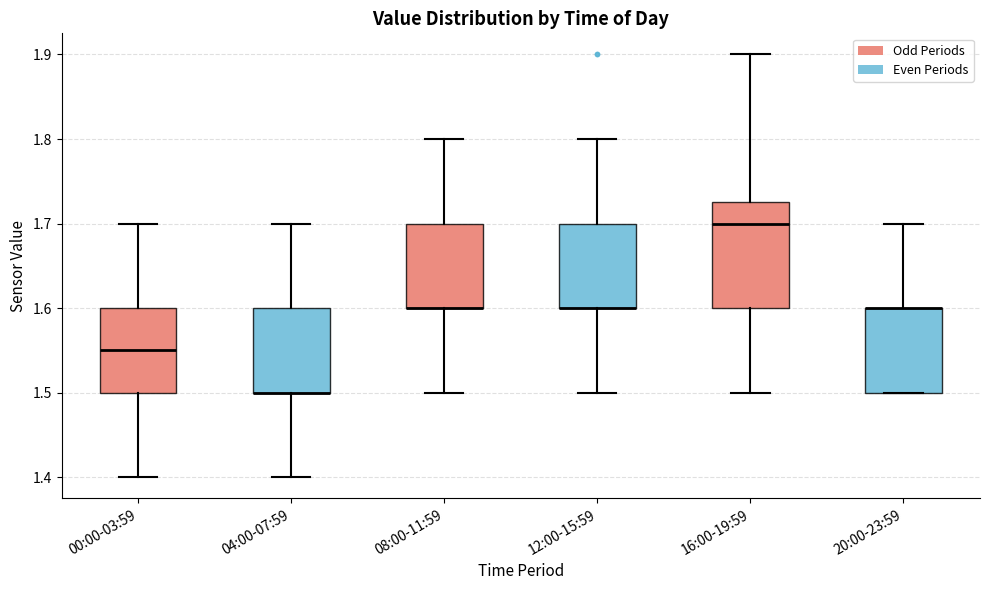

Reading left to right, read every box against the y-axis: the position of its median line, the range the box covers, and the ends of its whiskers. The values are not printed on the chart, so give them approximately, as read against the axis.

00:00-03:59: median 1.55, box 1.50 to 1.60, whiskers 1.40 to 1.70
04:00-07:59: median 1.50 (drawn on the box's lower edge), box 1.50 to 1.60, whiskers 1.40 to 1.70
08:00-11:59: median 1.60 (drawn on the box's lower edge), box 1.60 to 1.70, whiskers 1.50 to 1.80
12:00-15:59: median 1.60 (drawn on the box's lower edge), box 1.60 to 1.70, whiskers 1.50 to 1.80
16:00-19:59: median 1.70, box 1.60 to 1.73, whiskers 1.50 to 1.90
20:00-23:59: median 1.60 (drawn on the box's upper edge), box 1.50 to 1.60, whiskers 1.50 to 1.70